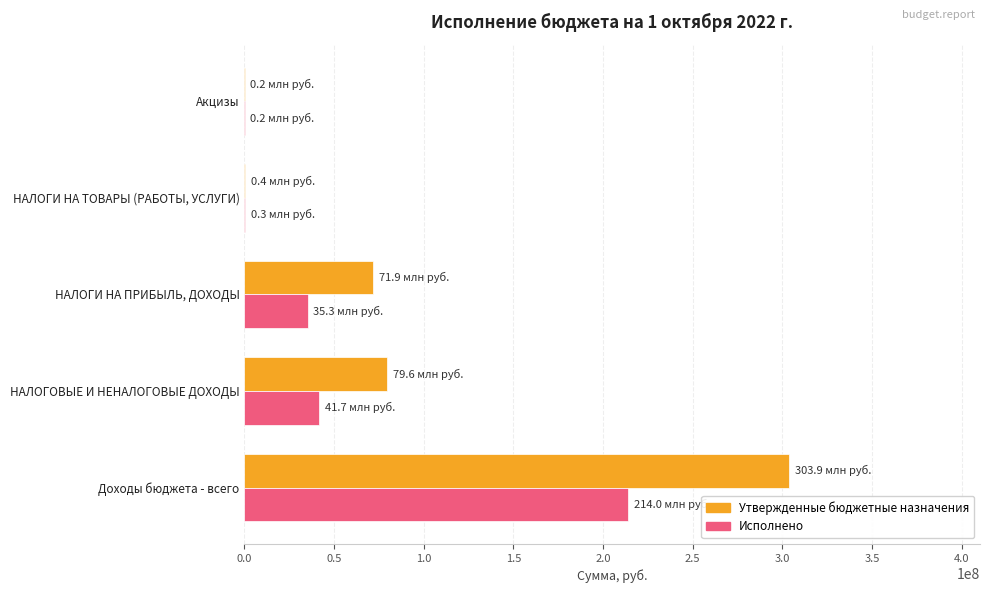

At which category is the sum across all series the highest?

Доходы бюджета - всего